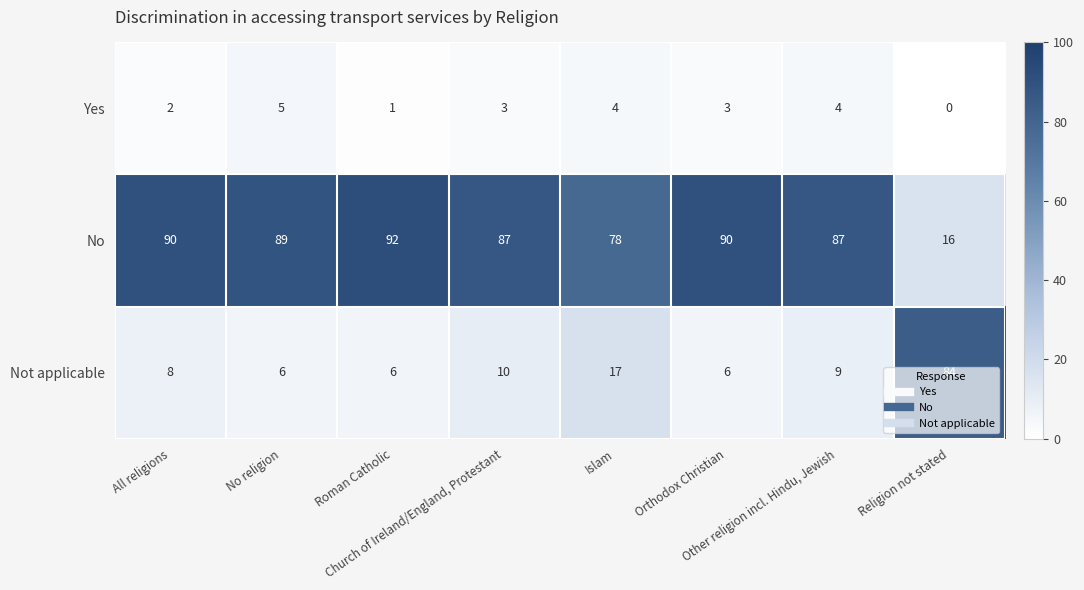

Which series has the widest spread of values?

Not applicable